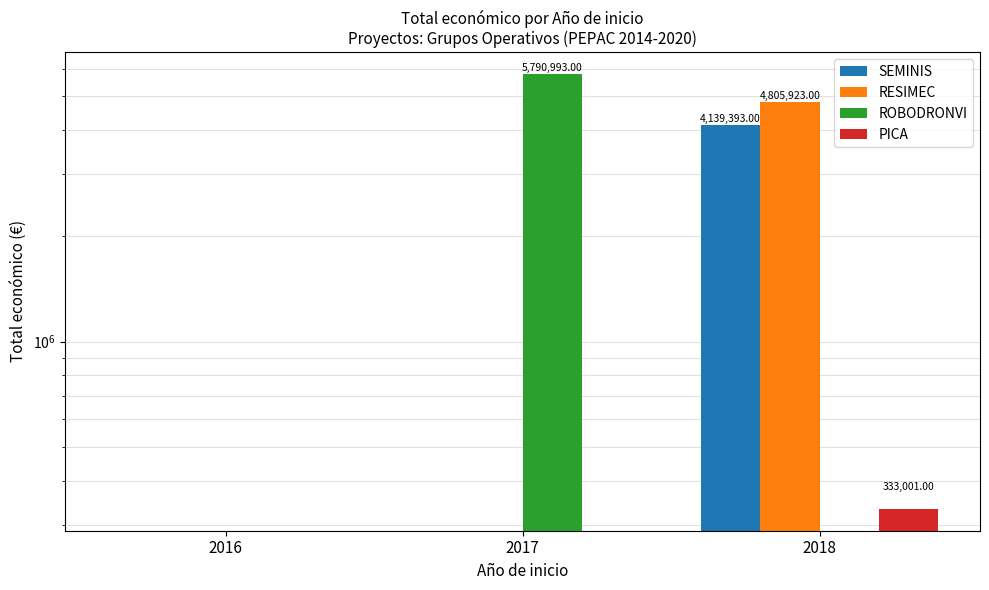

What is the sum of all PICA values?

333001